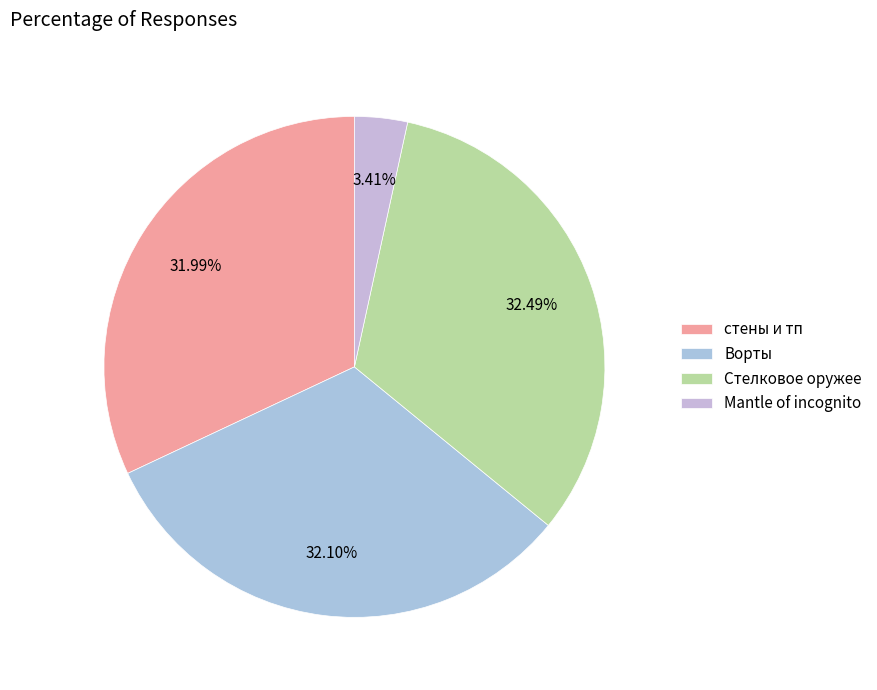

To the nearest percent, what is the difference between the largest and smallest slice percentages?

29%